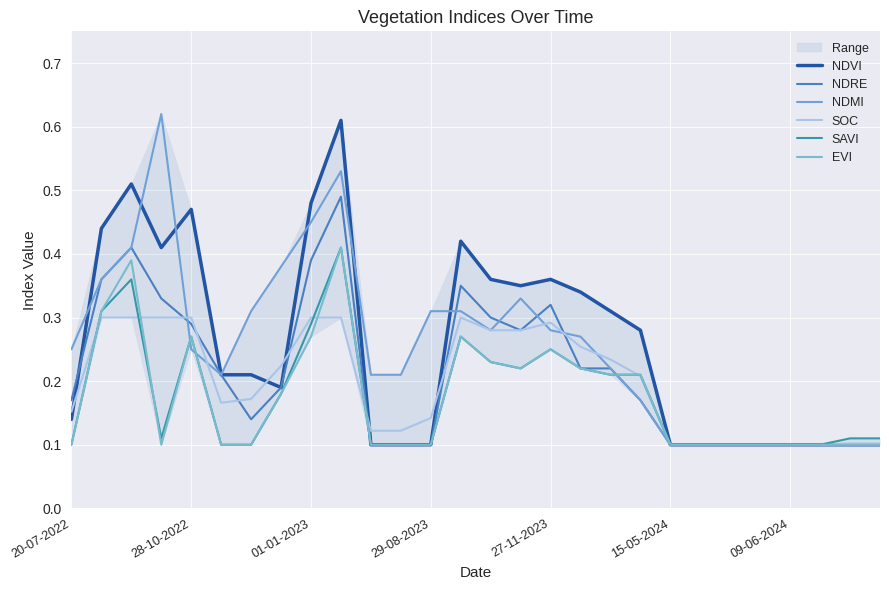

What is the sum of all NDRE values?

5.9